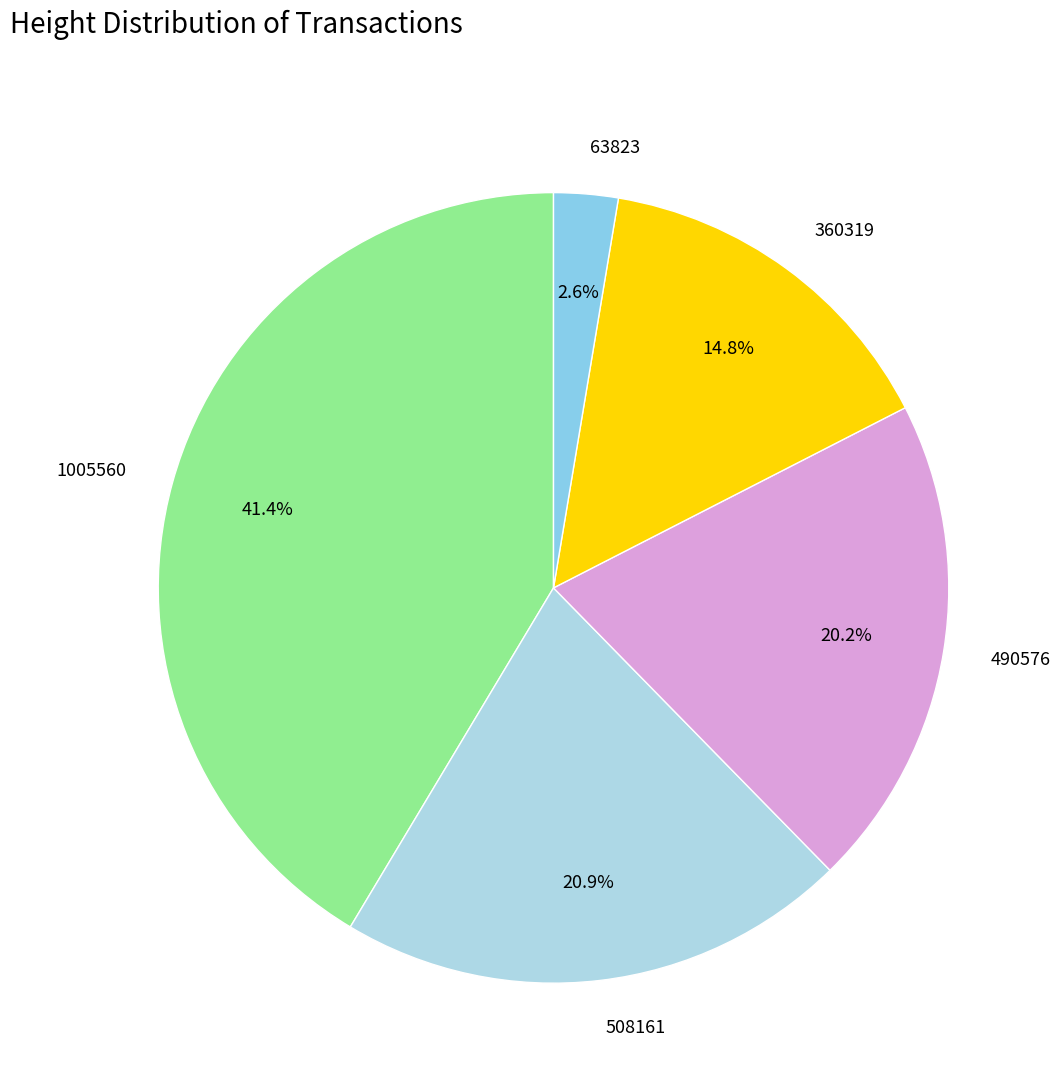

Does 490576 represent more than half of the total?

No